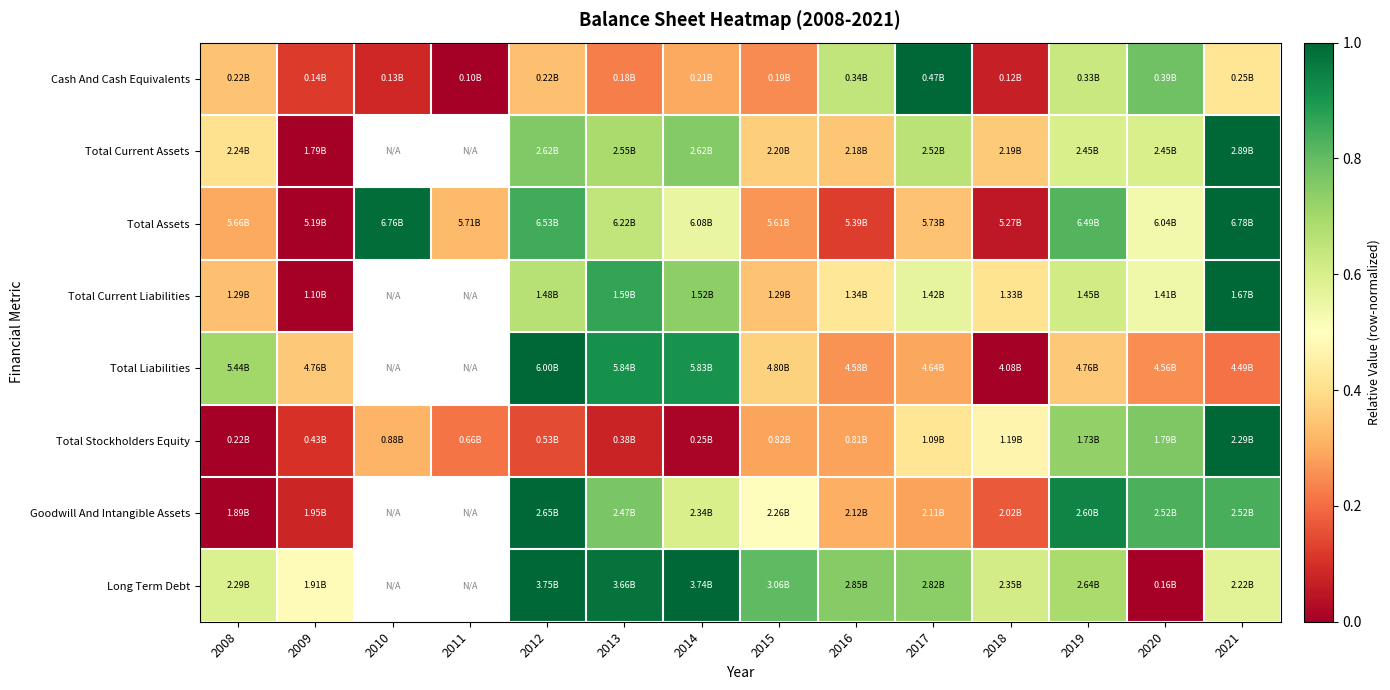

The Total Current Assets series shows 0.3 at 2021. True or false?

False